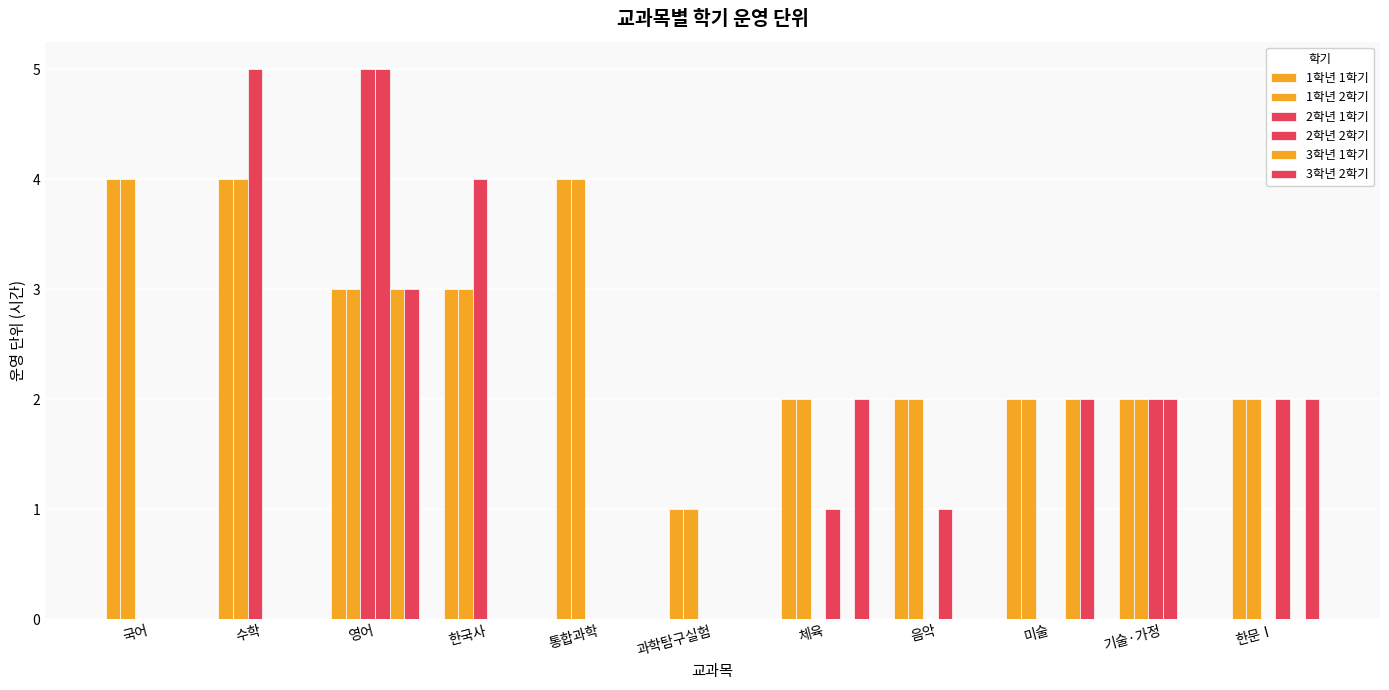

True or false: 2학년 2학기 has a value of 3 at 한문Ⅰ.

False